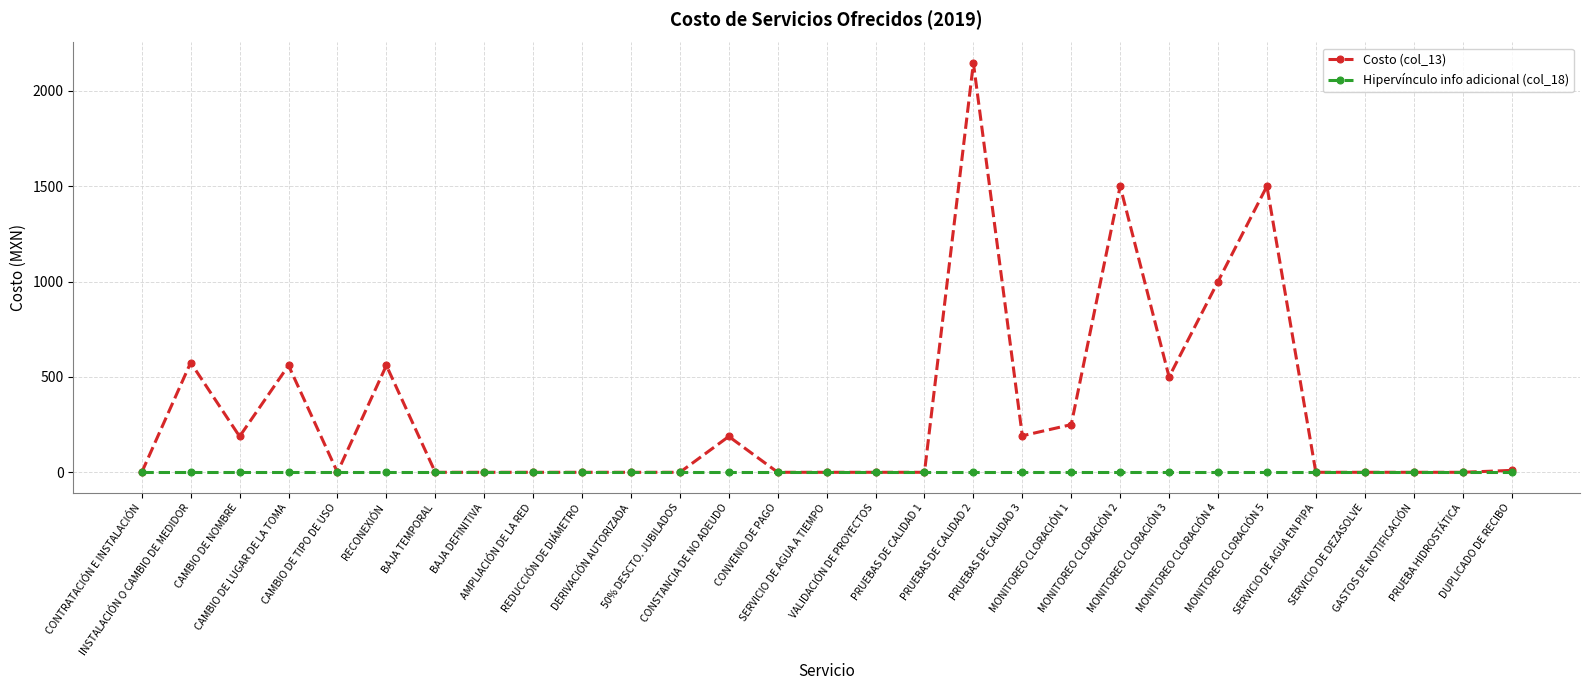

List the series in order of their peak value, lowest first.

Hipervínculo info adicional (col_18), Costo (col_13)